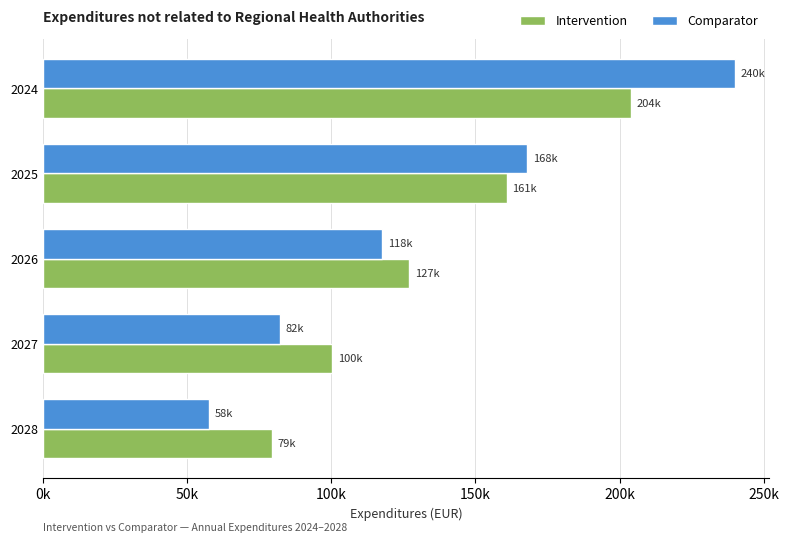

What are all the series names shown in the legend?

Intervention, Comparator